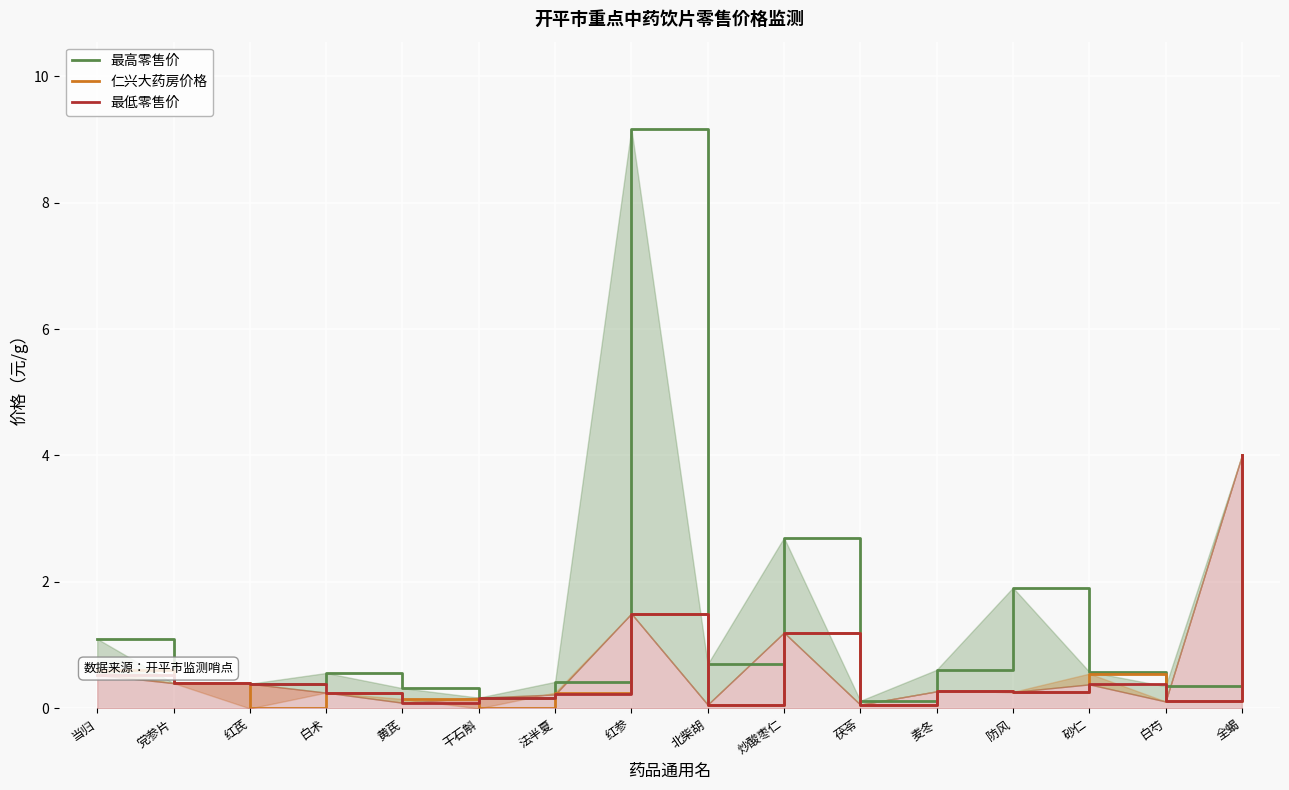

What value does the 最低零售价 series have at 砂仁?

0.4